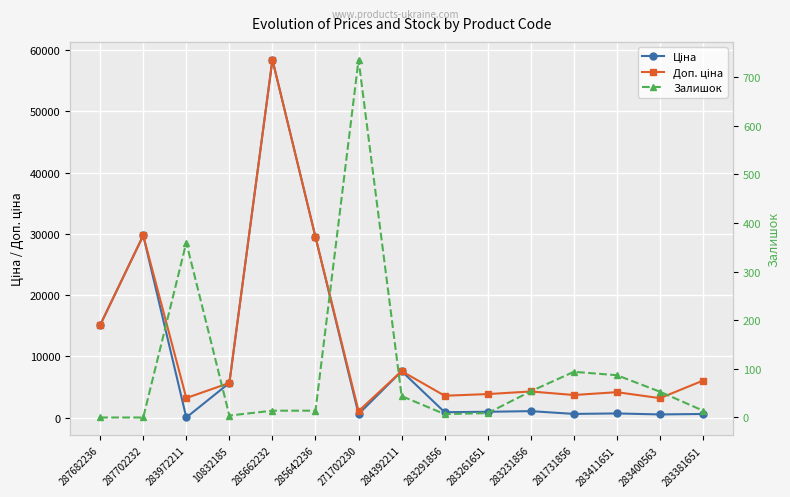

Where do Залишок and Ціна first cross each other?

287702232 and 283972211